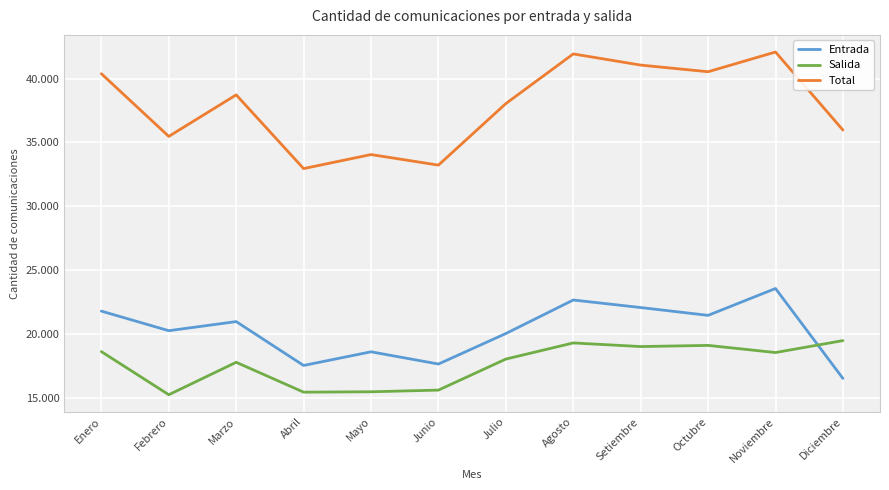

What is the value of the Total point at the 7th from the left?

38041